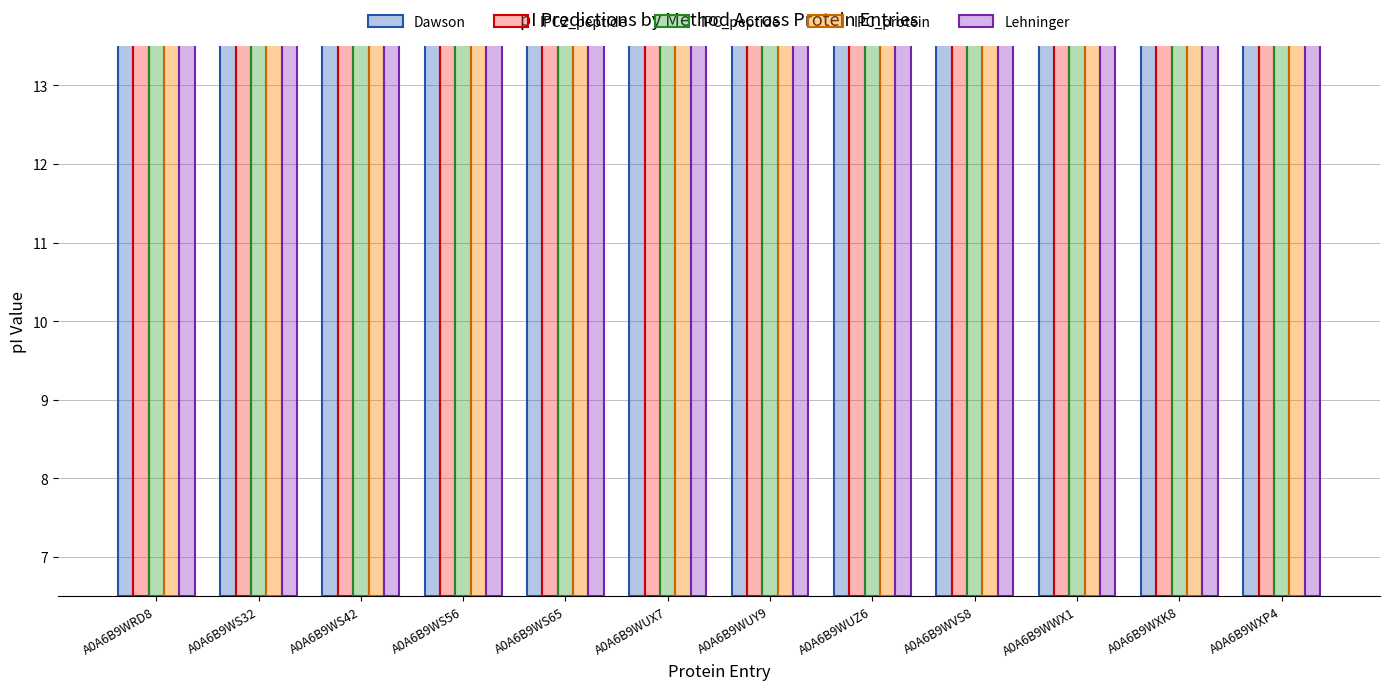

What is the sum of the IPC_protein values at A0A6B9WS65 and A0A6B9WXP4?

15.9